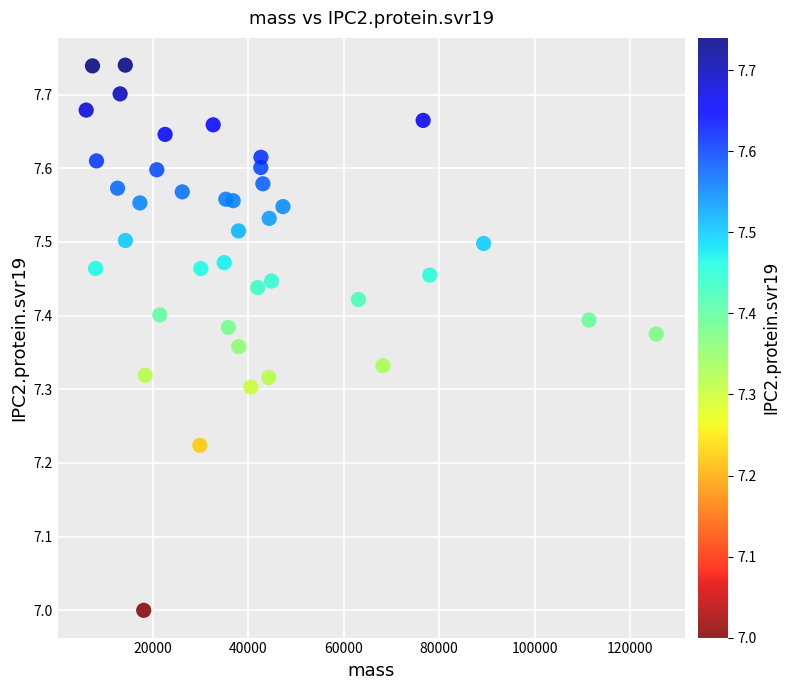

What is the range of Y values (max minus min)?

0.7